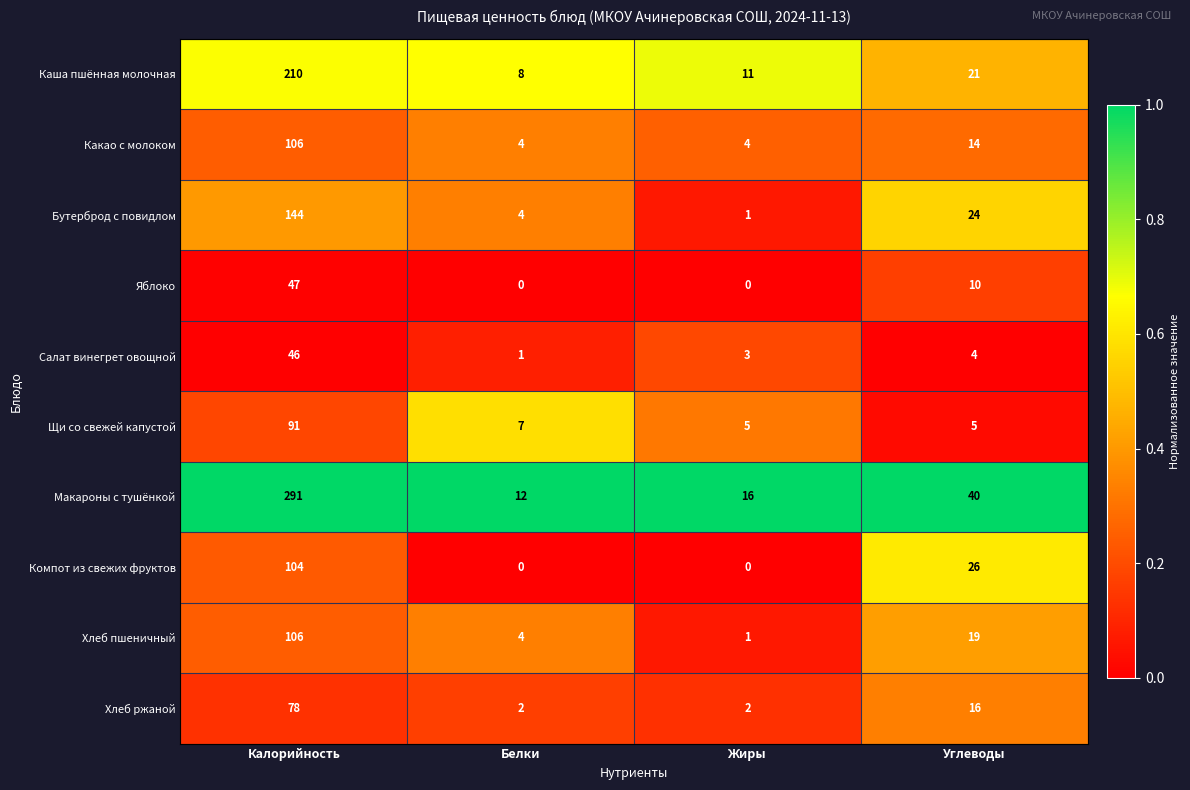

What is the difference between the highest and lowest values at Углеводы?

36